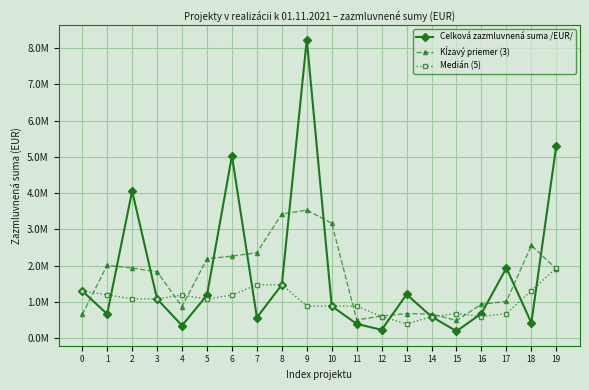

List the series in order of their peak value, highest first.

Celková zazmluvnená suma /EUR/, Kĺzavý priemer (3), Medián (5)